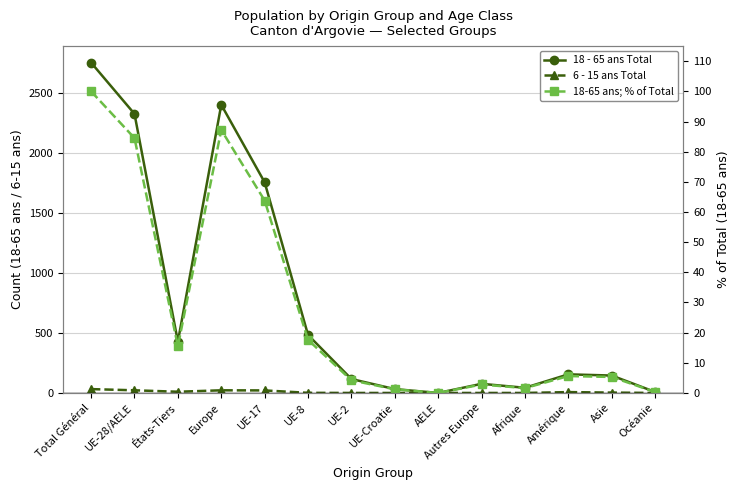

At which label does 18-65 ans; % of Total first exceed 5?

Total Général